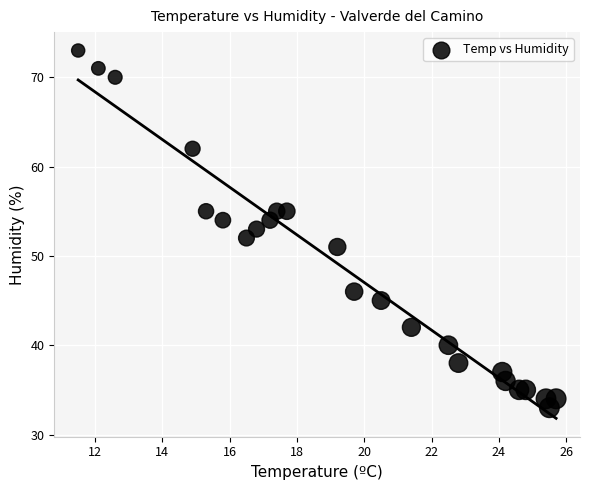

What is the range of Y values (max minus min)?

40